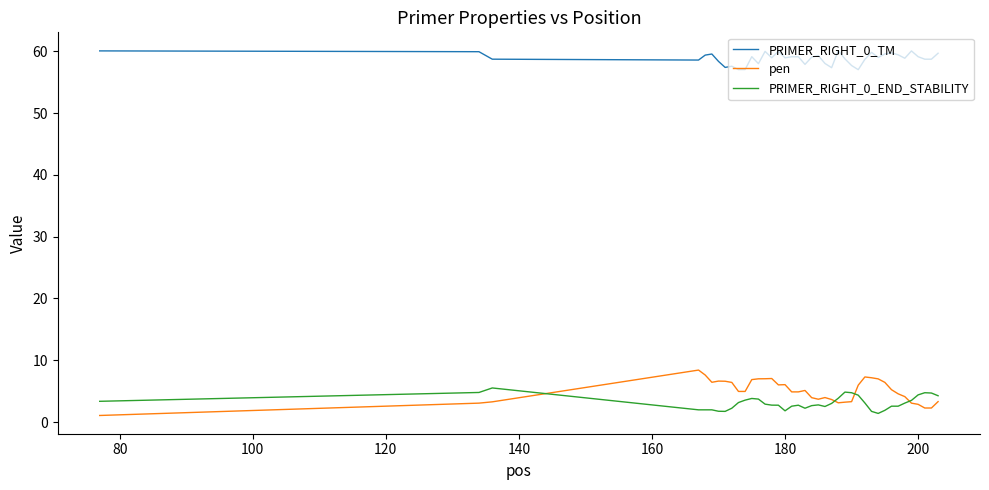

Does the chart display data point markers on the line(s)?

No